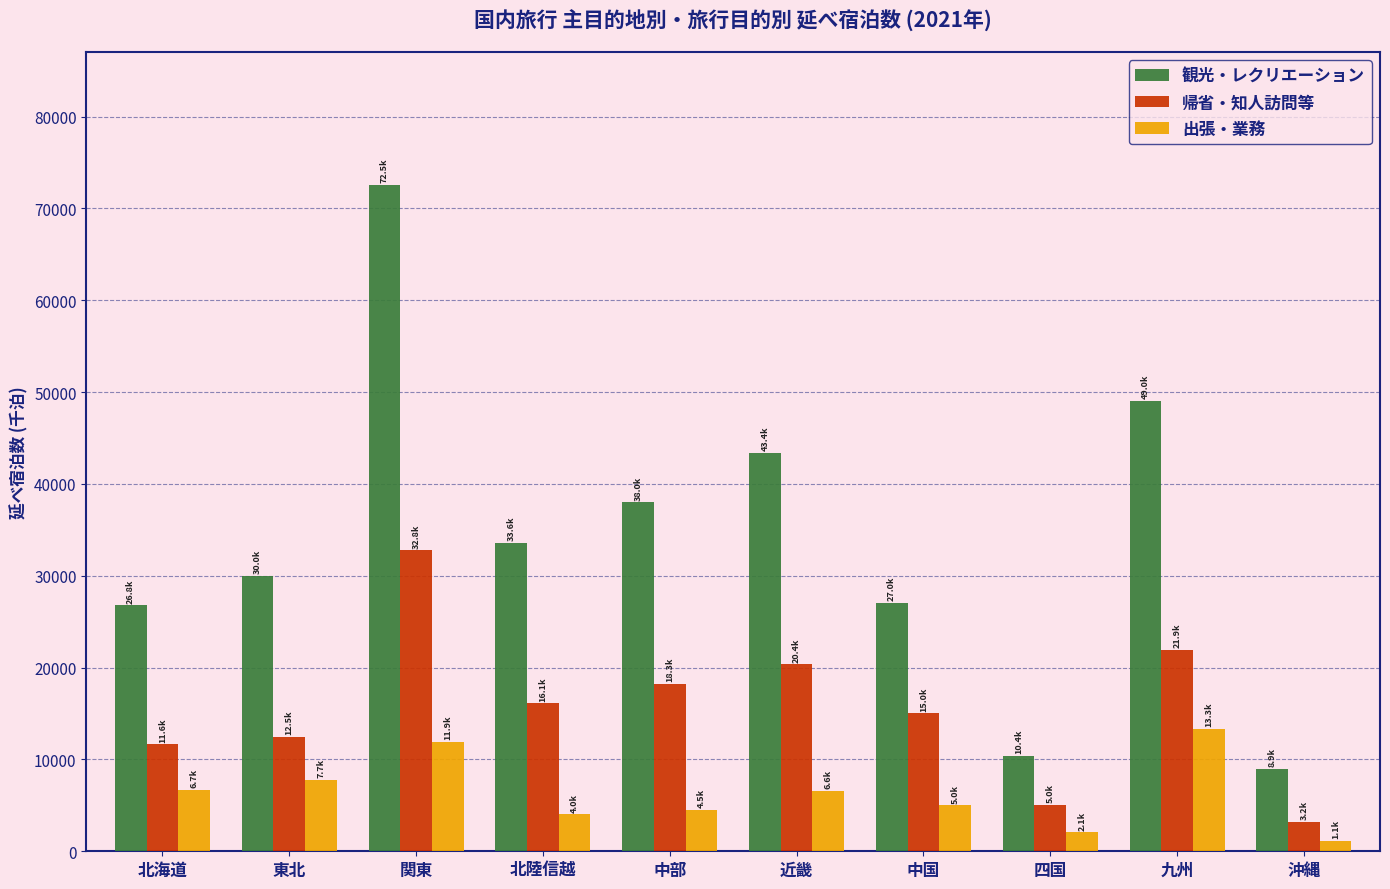

What value does the 帰省・知人訪問等 series have at 東北?

12465.9